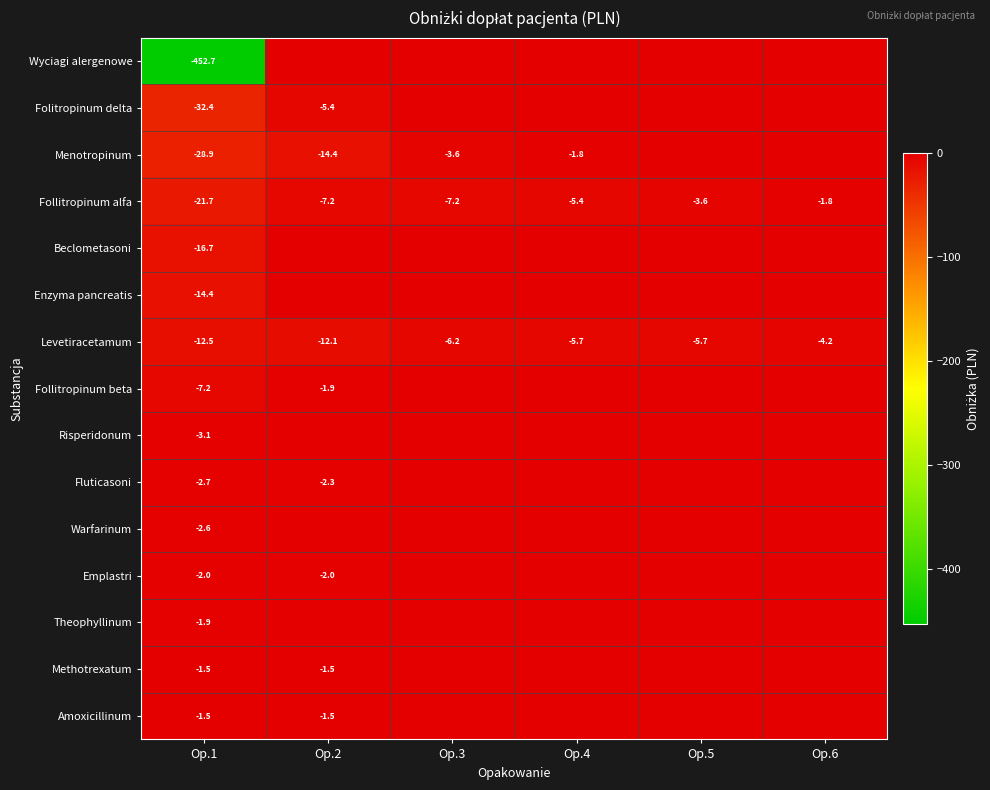

Is the value of Wyciagi alergenowe at Op.1 greater than the value of Menotropinum at Op.1?

No